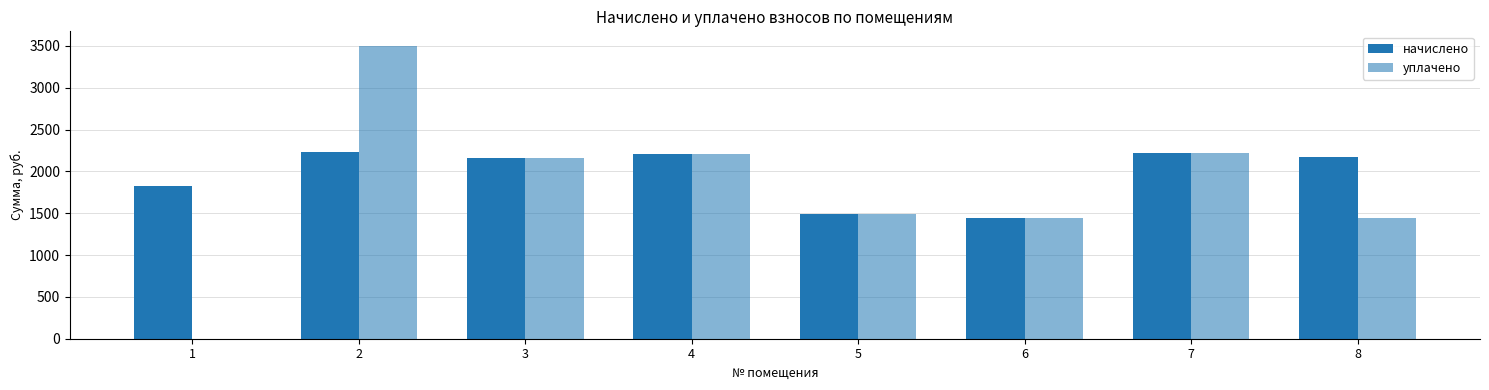

Which category has the lowest value across all series?

1